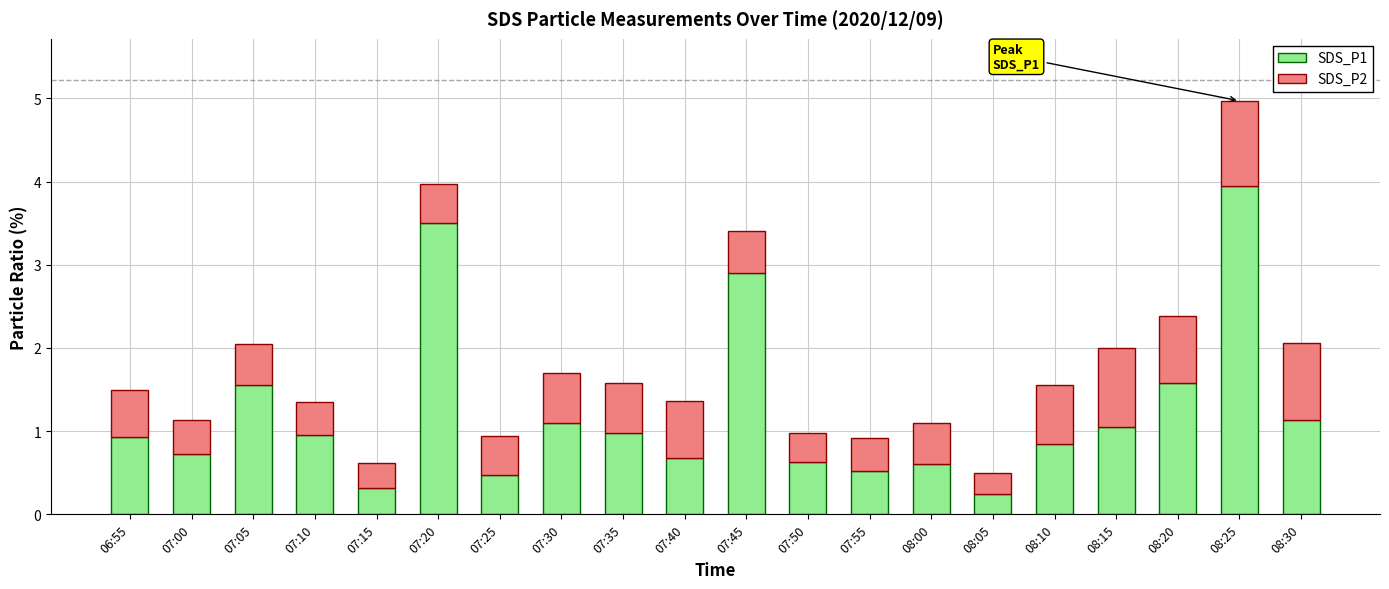

At which category is the sum across all series the highest?

08:25